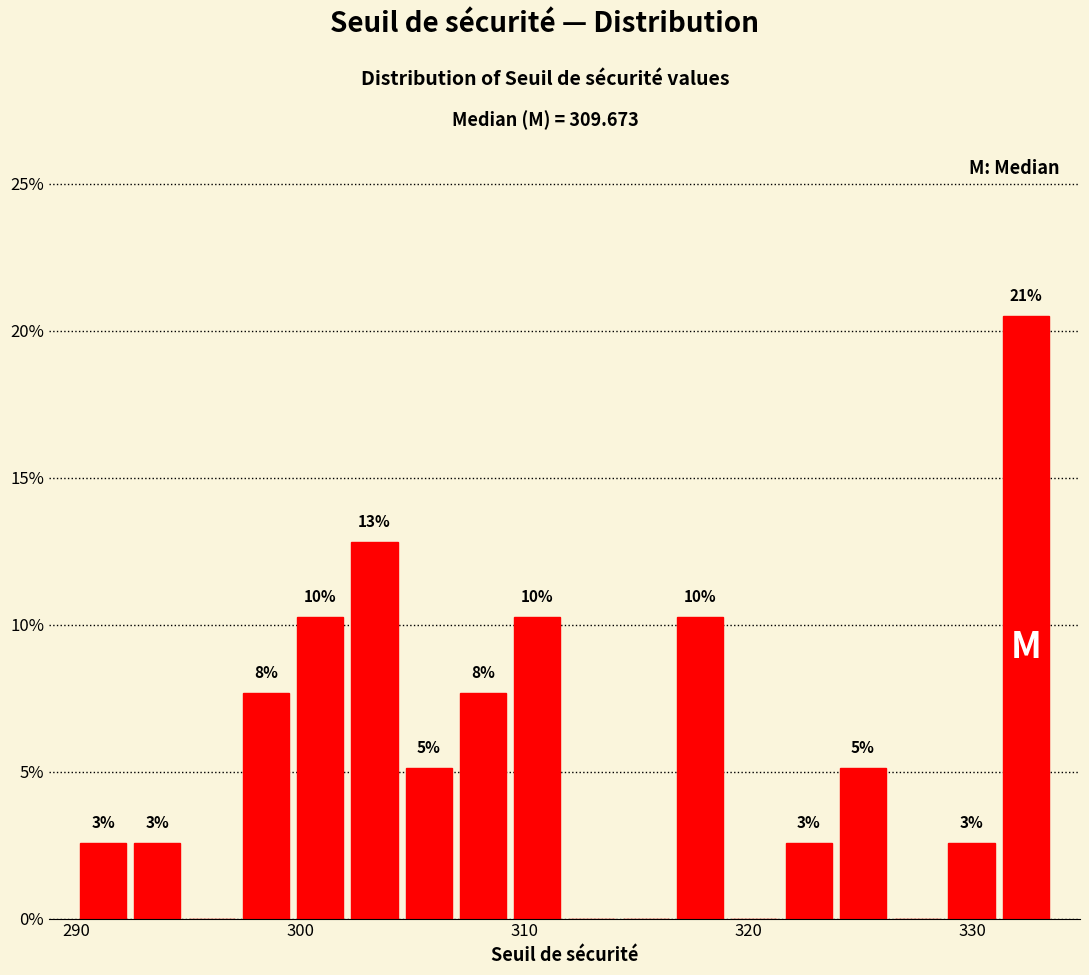

Around what value on the x-axis is the tallest bar? Give the approximate position of its centre, as read against the axis.

332